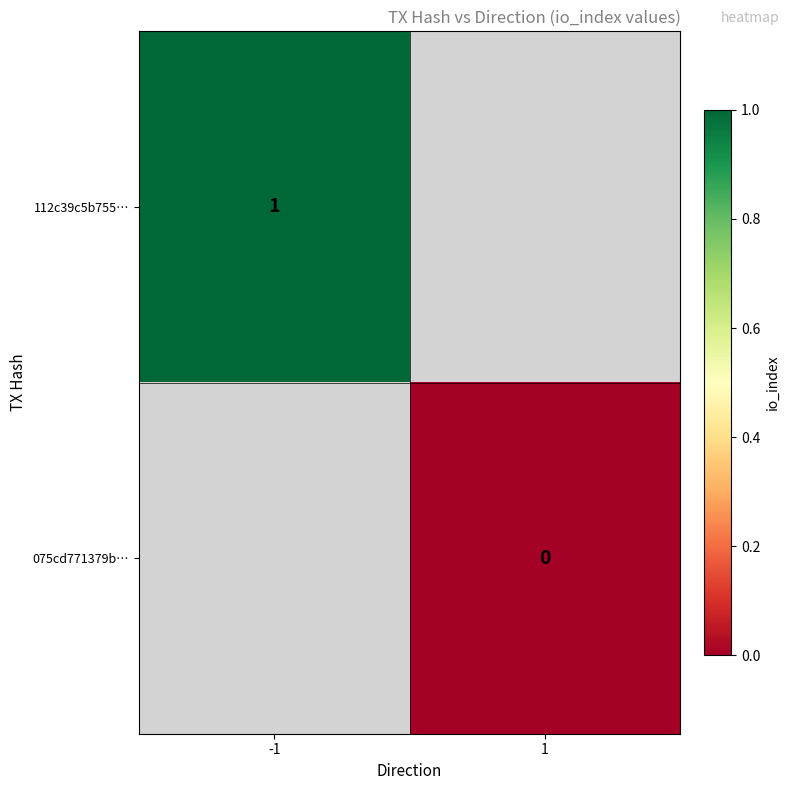

Which series has the largest range (max minus min)?

112c39c5b755…